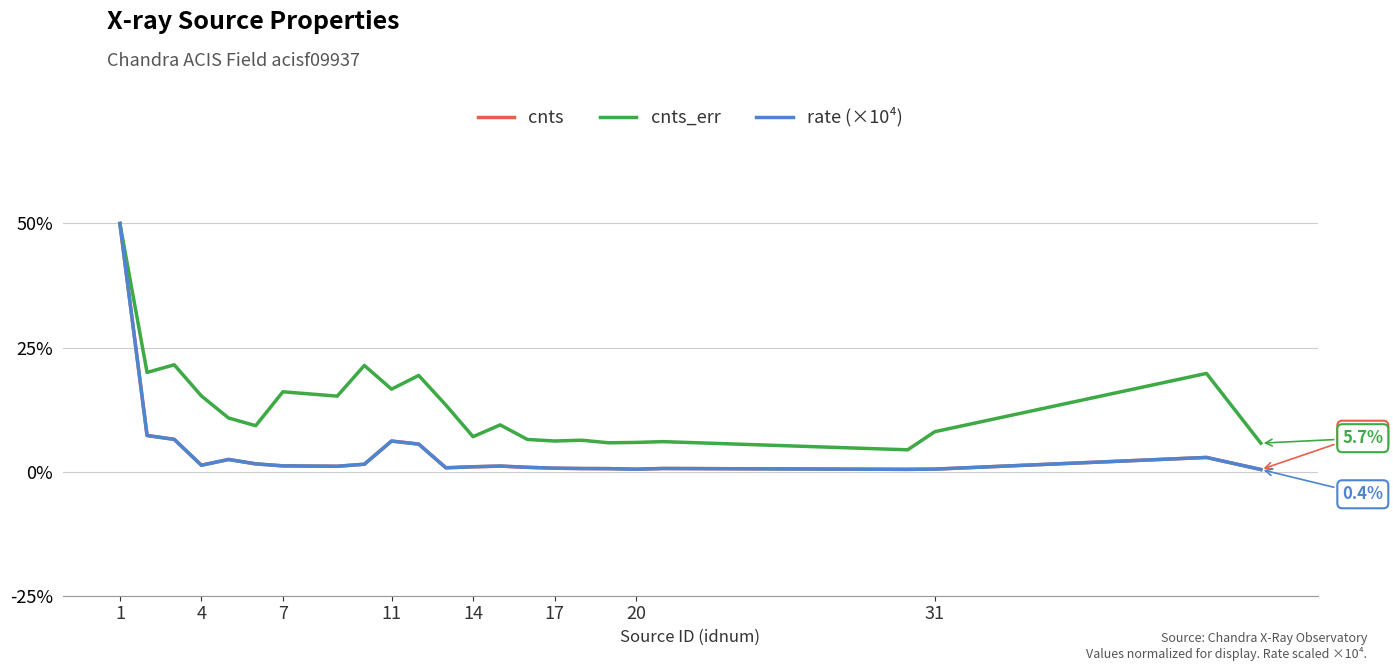

Does the chart display data point markers on the line(s)?

No